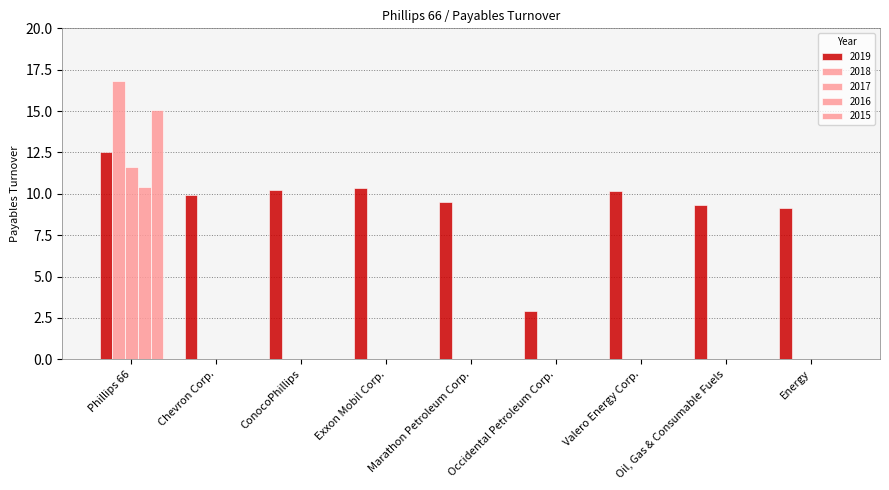

How many series are shown in this chart?

5